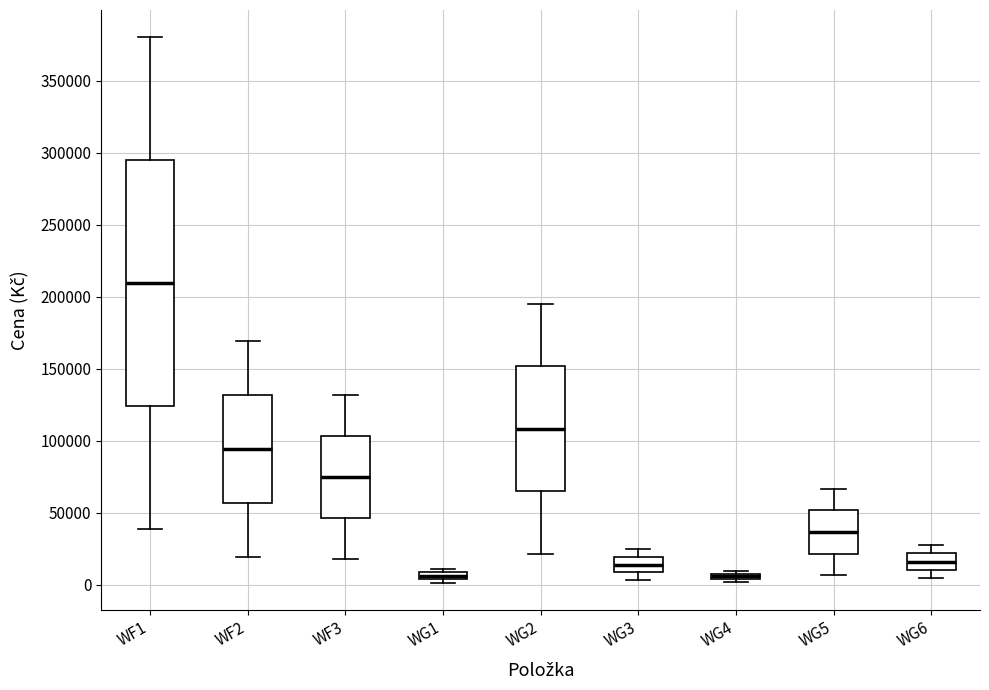

Where is the upper edge of the box for WG1 on the y-axis? The values are not printed on the chart, so give them approximately, as read against the axis.

10000